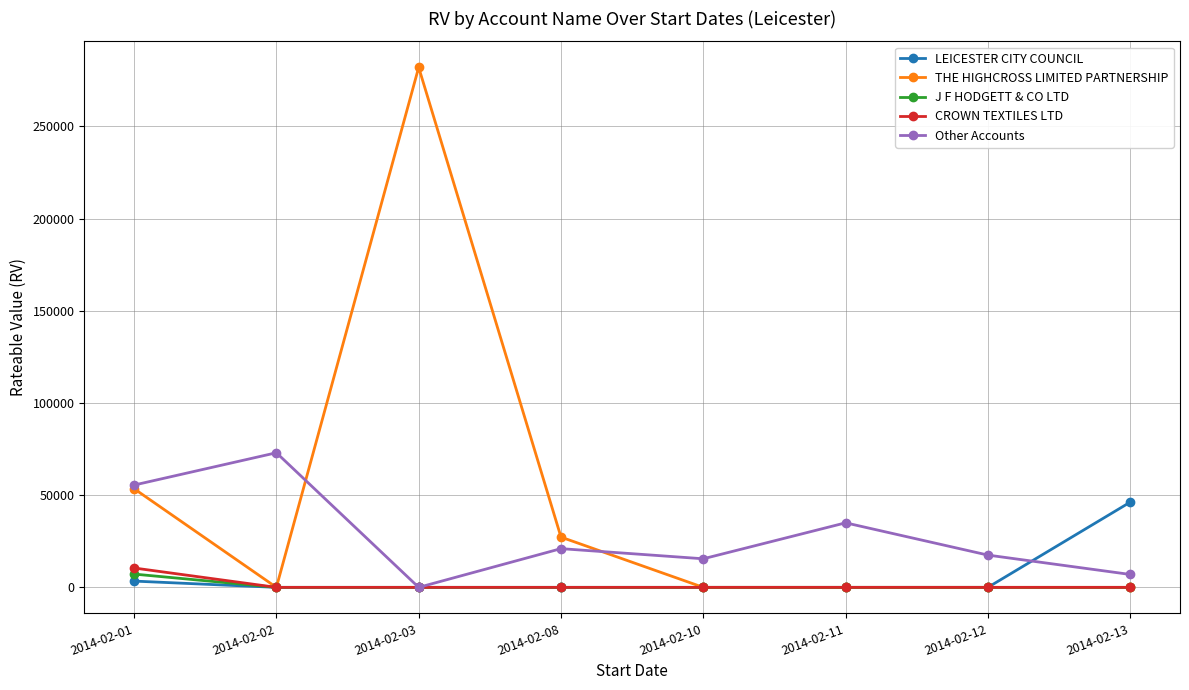

How many lines are shown in the chart?

5